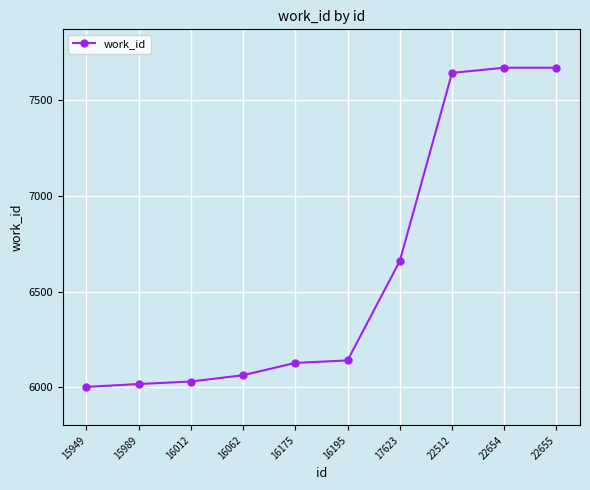

How many lines are shown in the chart?

1